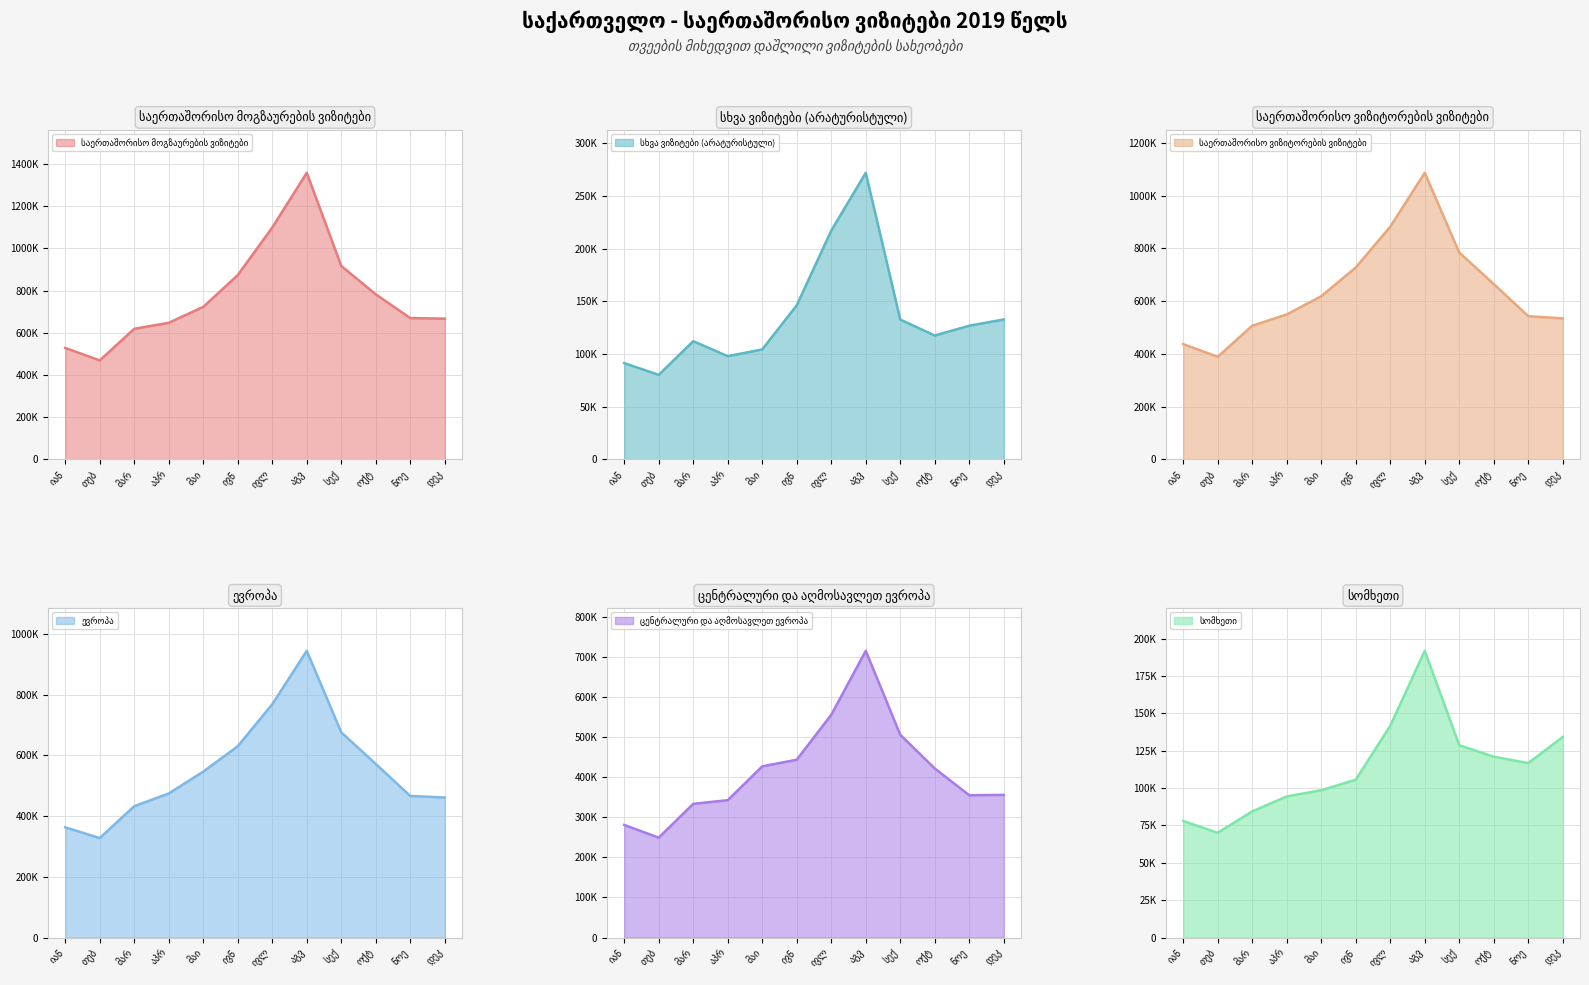

Which series has the widest spread of values?

საერთაშორისო მოგზაურების ვიზიტები